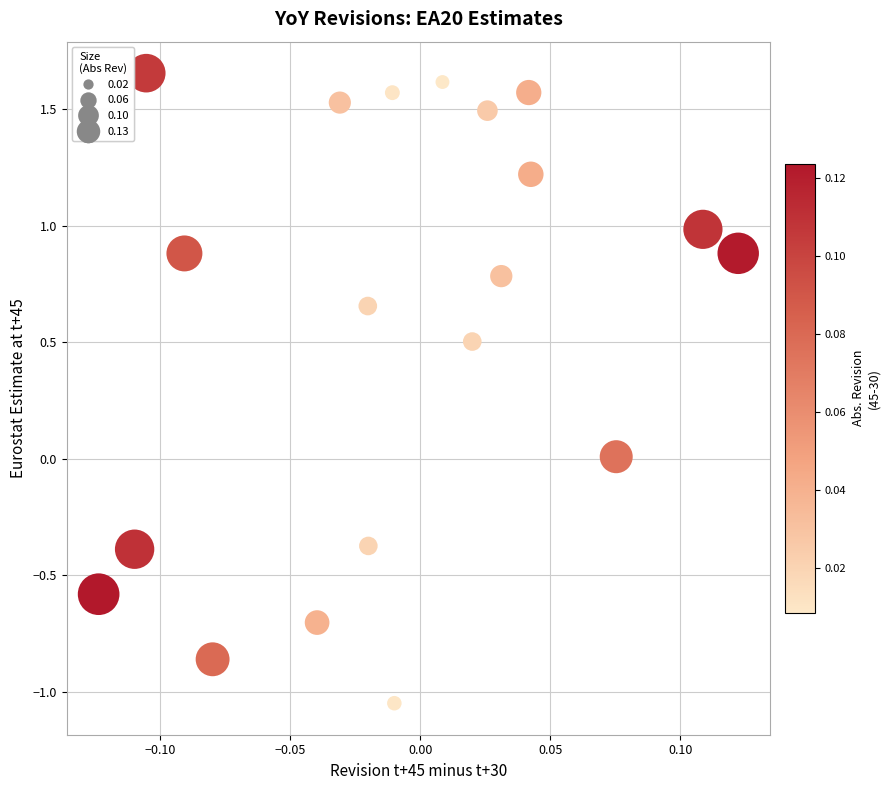

What is the range of Y values (max minus min)?

2.7